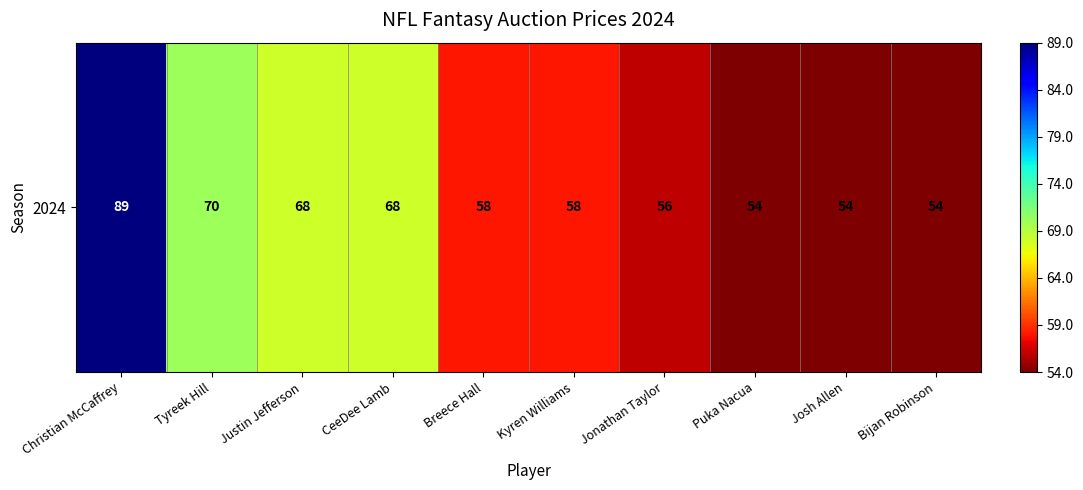

What is the ratio of the value at Josh Allen to the value at Justin Jefferson?

0.8